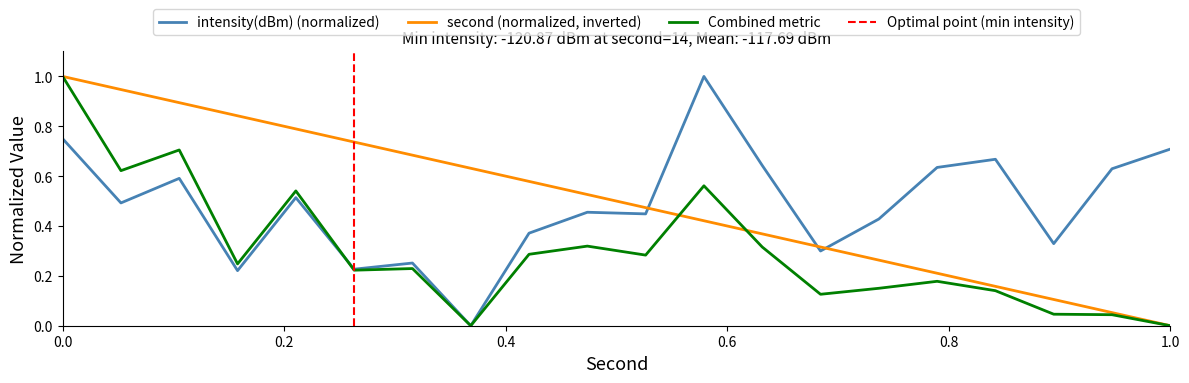

Which category has the lowest value across all series?

14